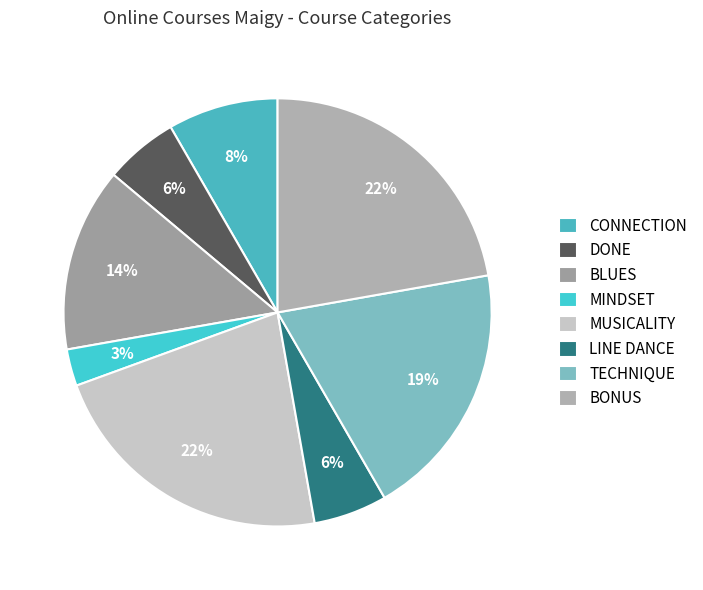

What percentage is NOT represented by DONE?

94.4%